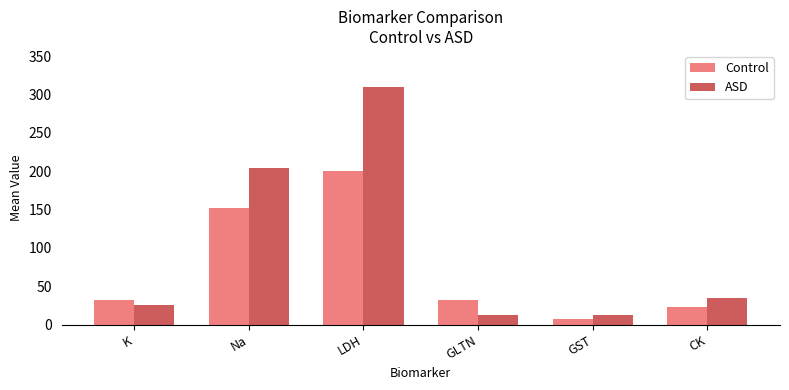

Which series has the largest total across all categories?

ASD